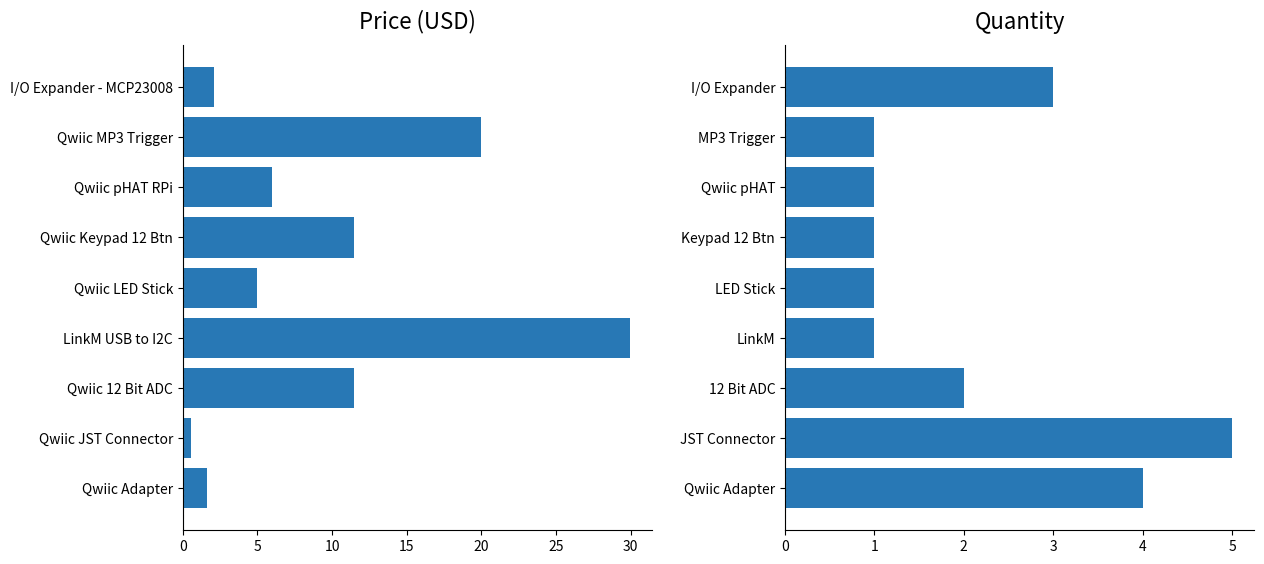

The Quantity series shows 1.0 at MP3 Trigger. True or false?

True